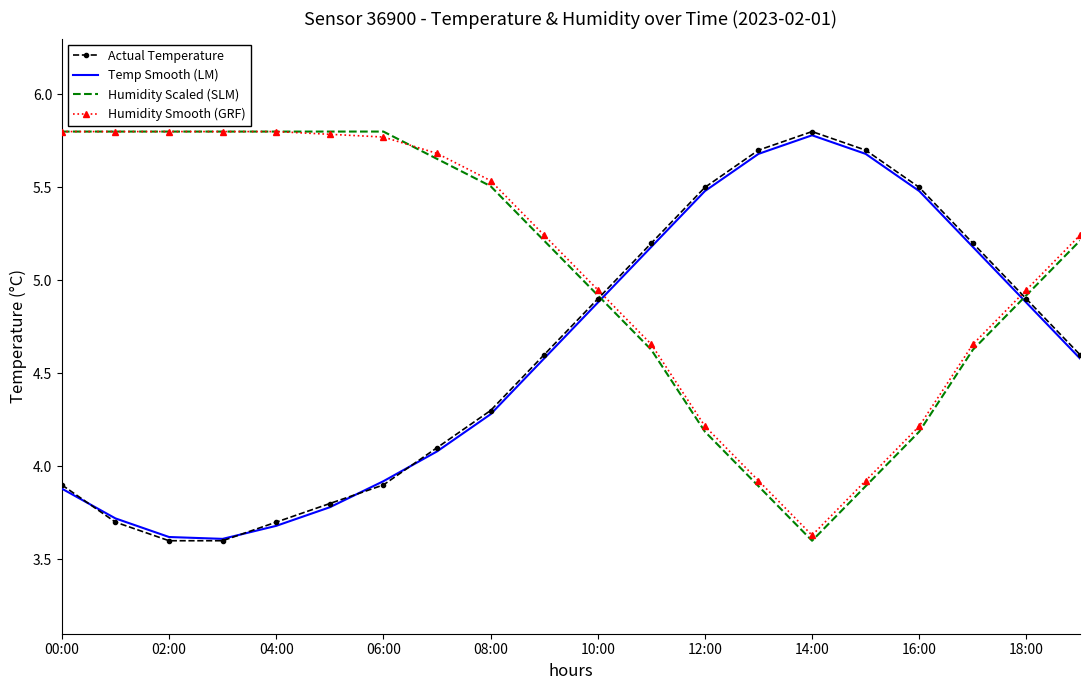

Which series ends up on top after the final intersection of Humidity Scaled (SLM) and Temp Smooth (LM)?

Humidity Scaled (SLM)